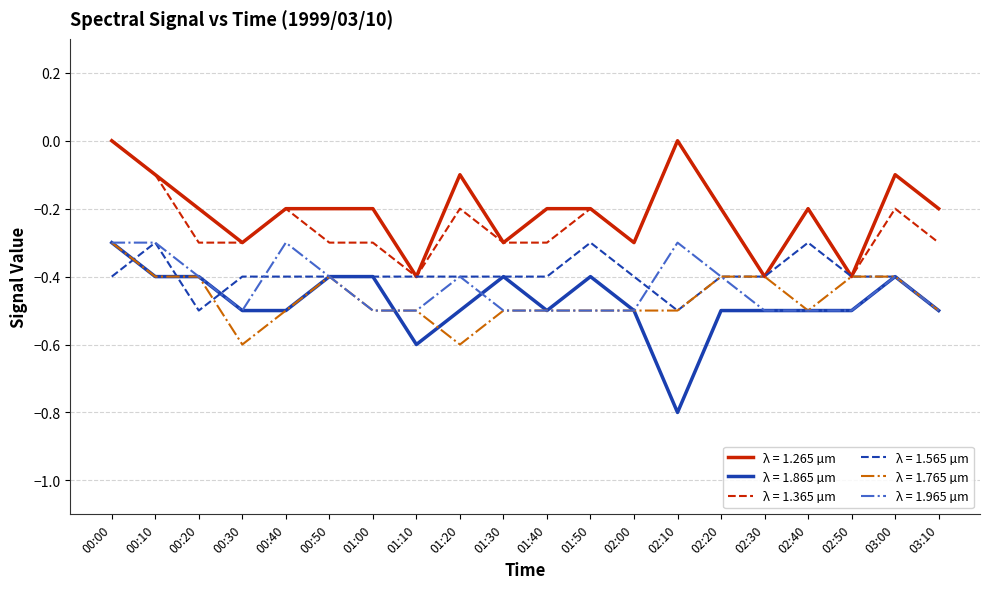

What position from the left is 01:20?

9